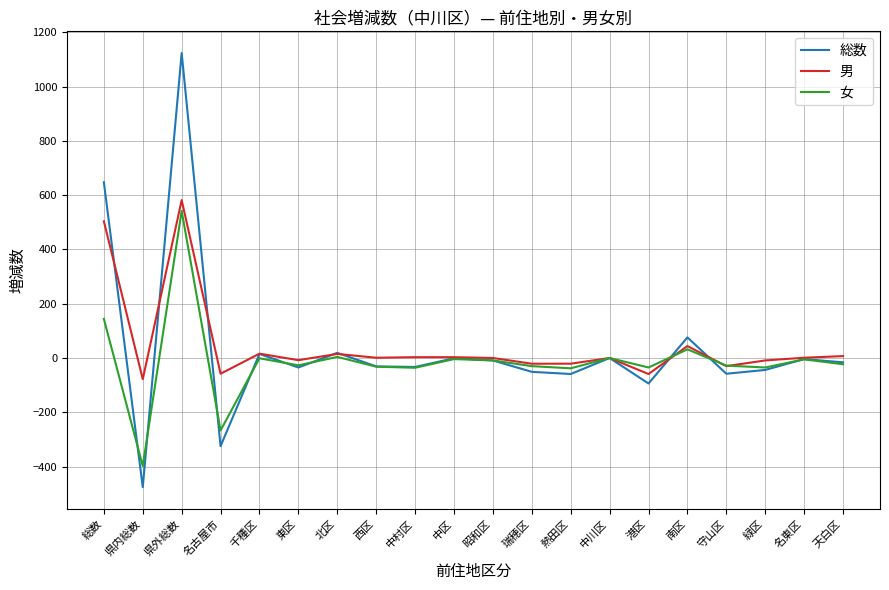

How many lines are shown in the chart?

3